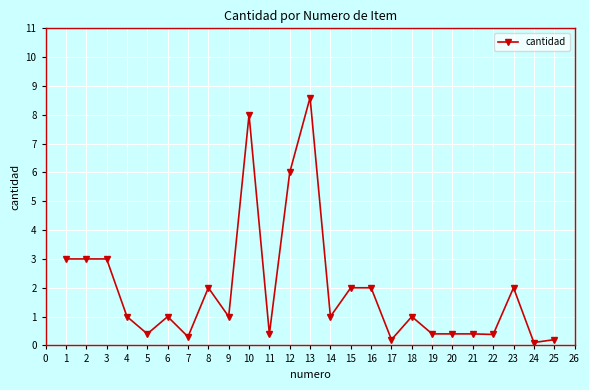

The value at 6 is 1.0. True or false?

True